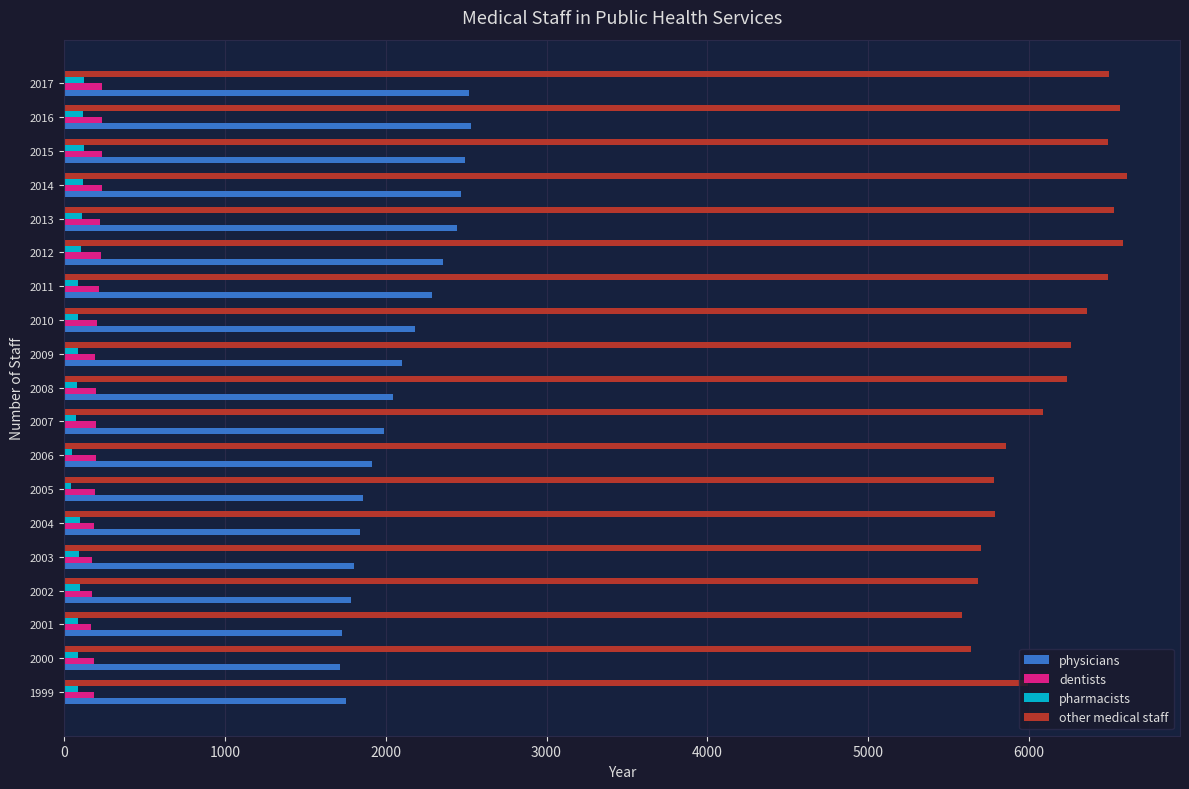

Which series changed the most between 2003 and 2010?

other medical staff